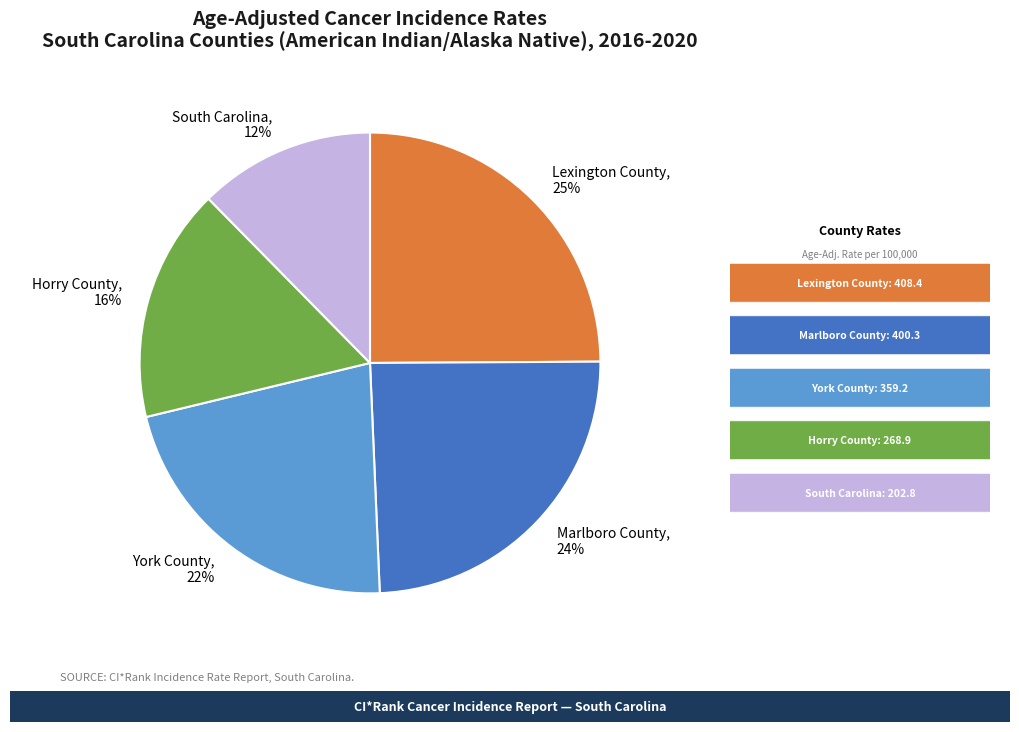

Is there a majority slice in this chart?

No